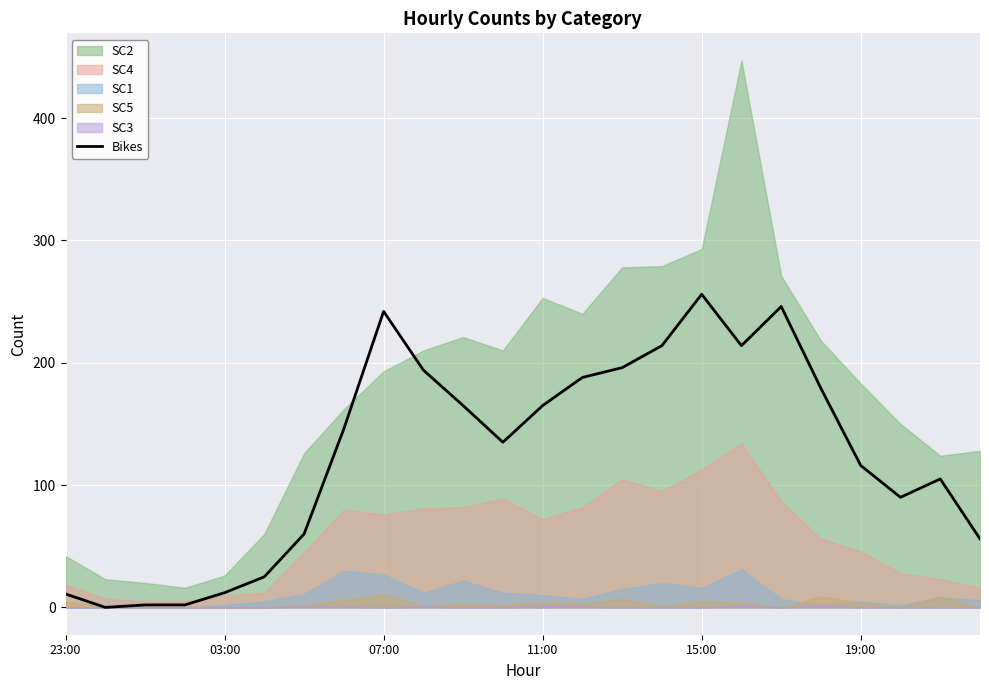

What is the average value?

126